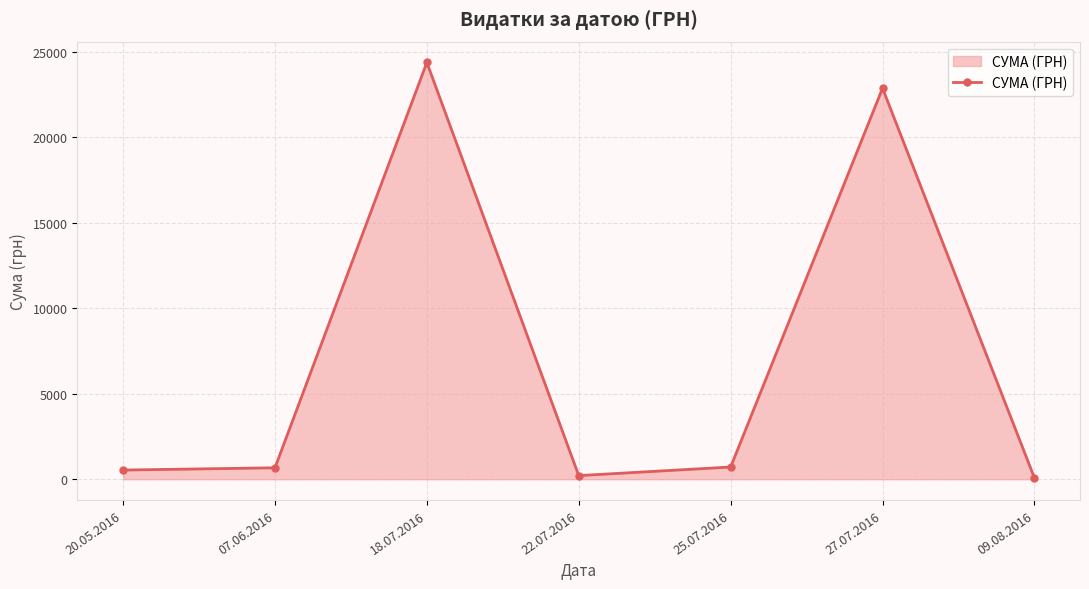

How many distinct data groups are displayed?

1